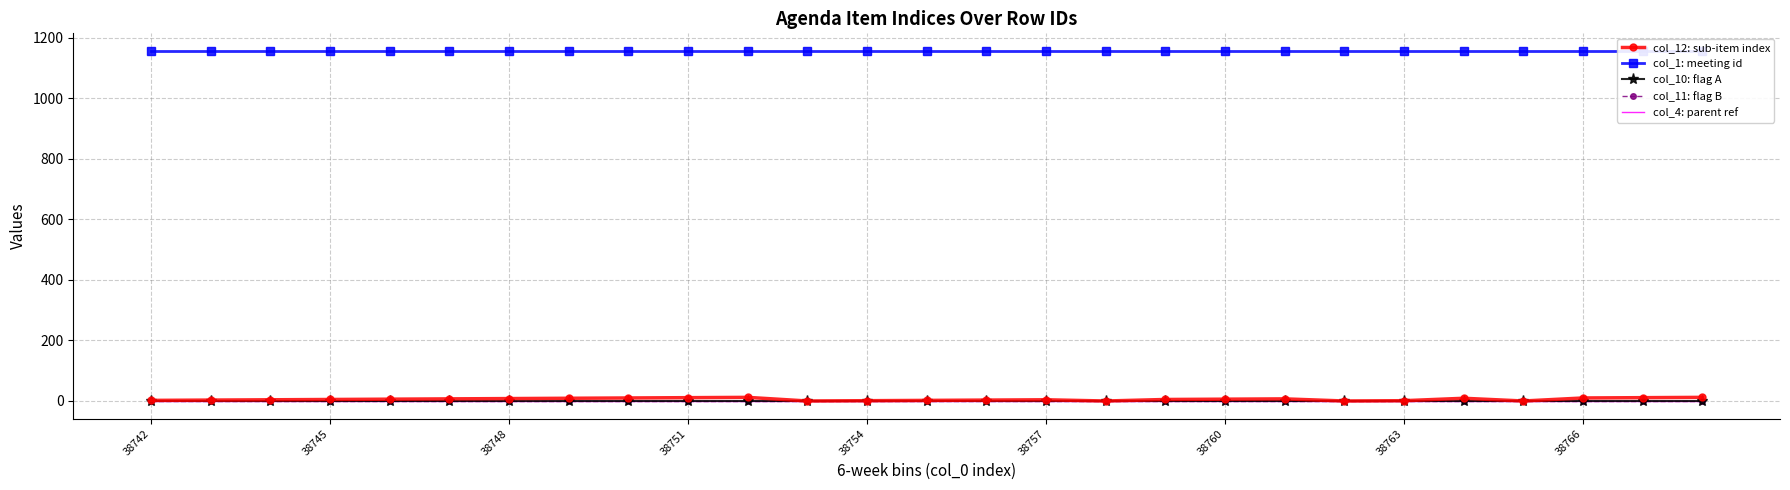

Which category has the lowest value in the col_4: parent ref series?

38742